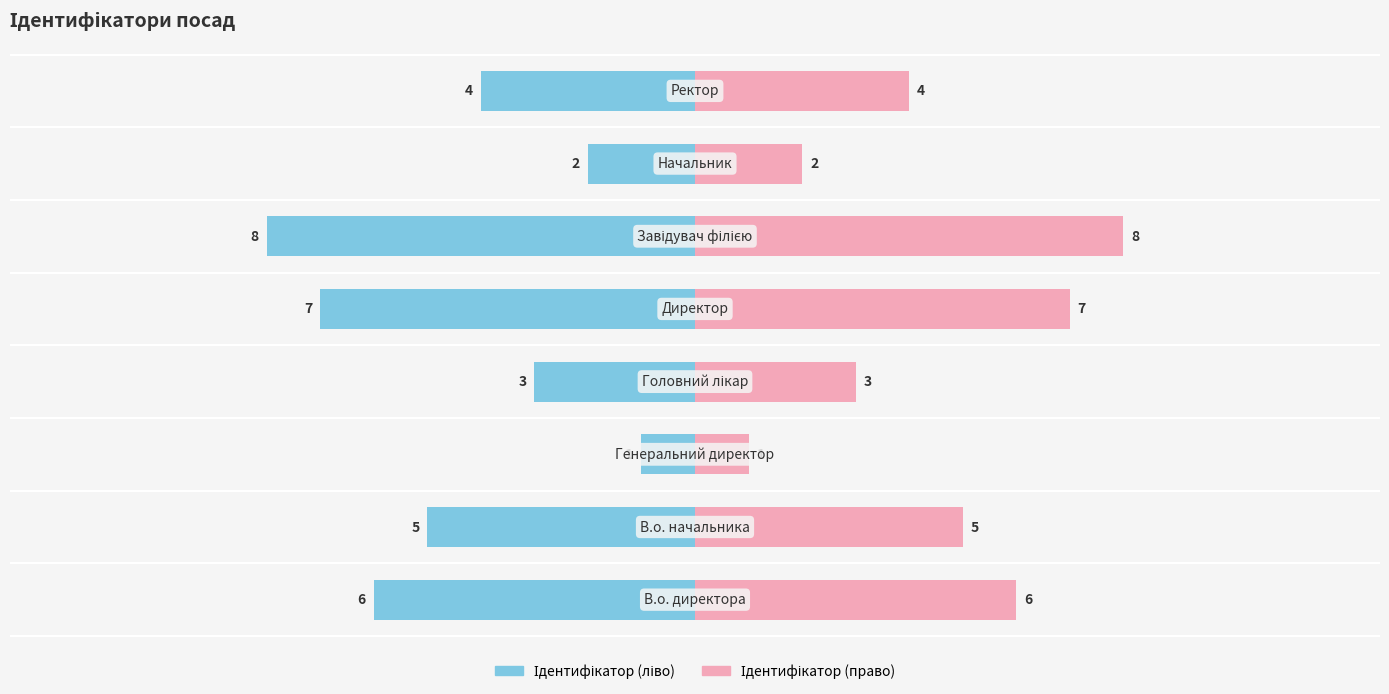

At how many categories does at least one series exceed 7?

1